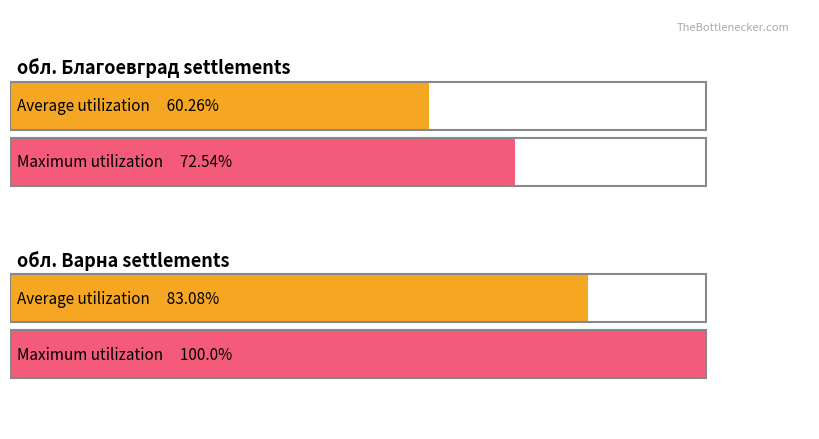

Does the chart contain stacked bars?

No